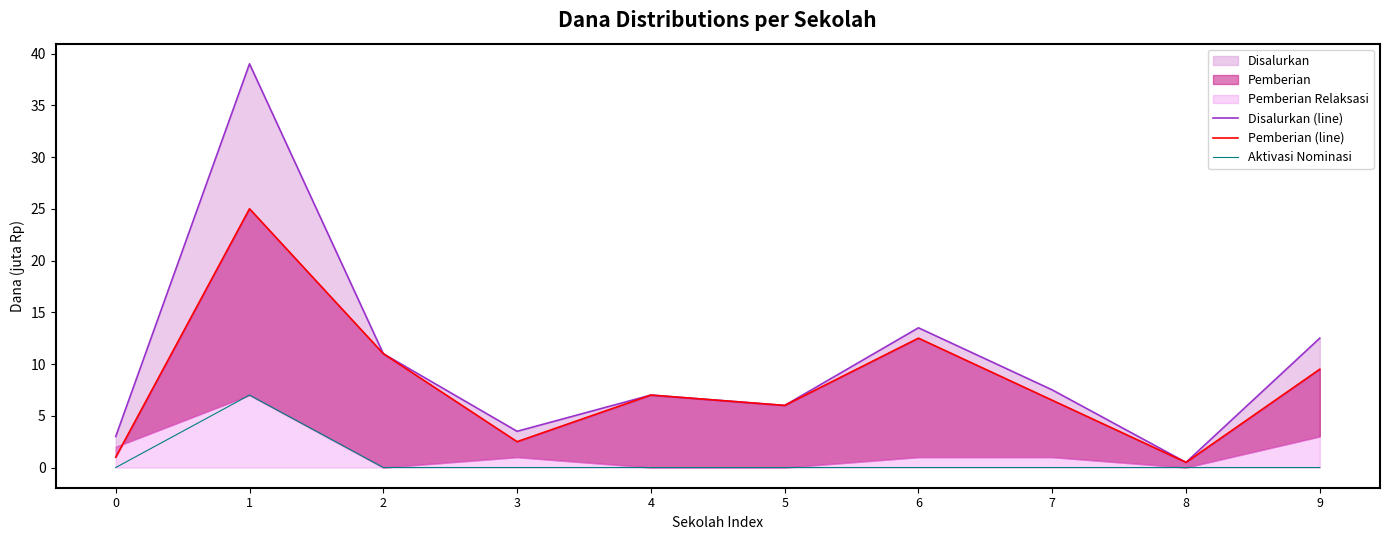

What is the sum of the Disalurkan (line) values at 7 and 2?

18.5